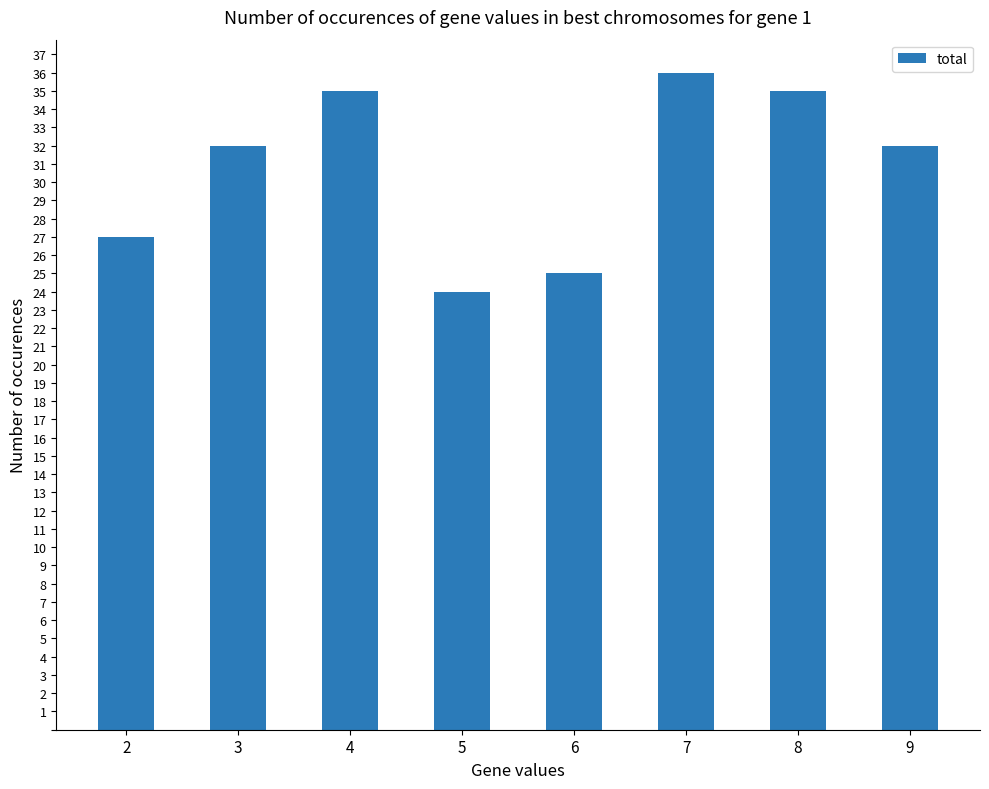

The chart shows a value of 35 at 8. True or false?

True